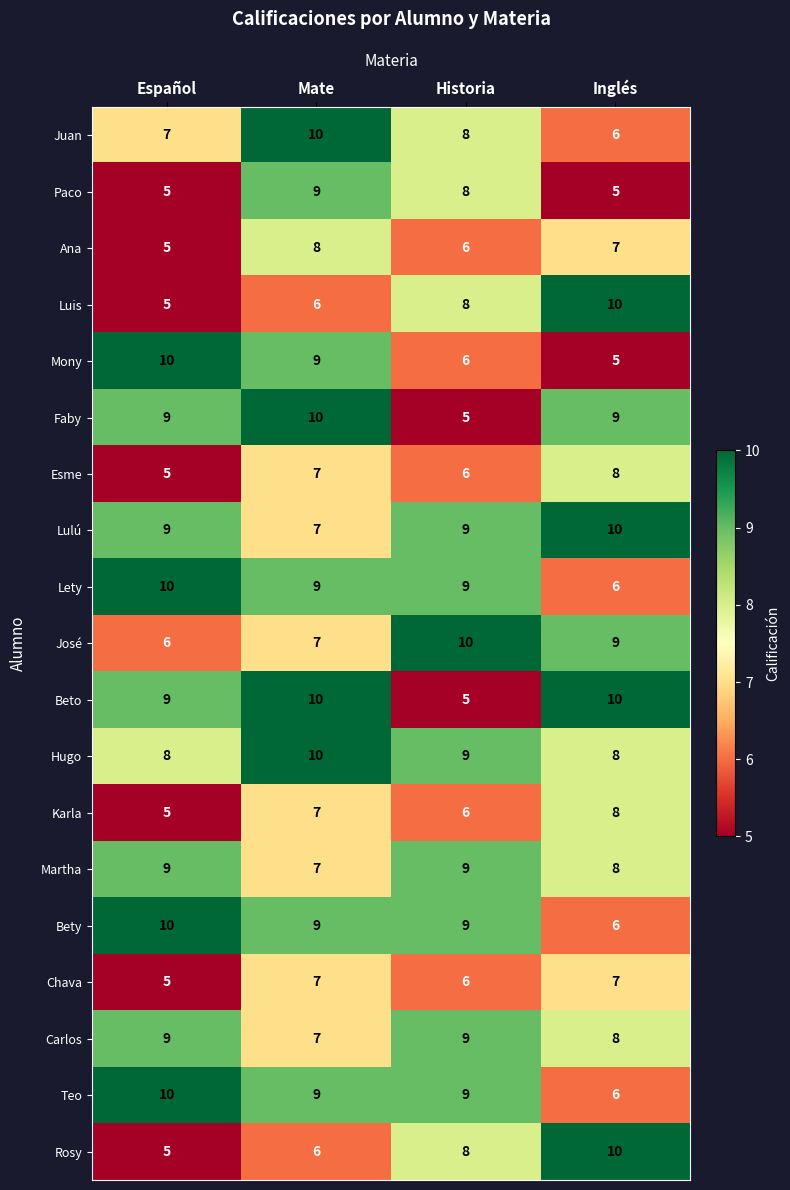

The value of Luis at Español is 3. True or false?

False